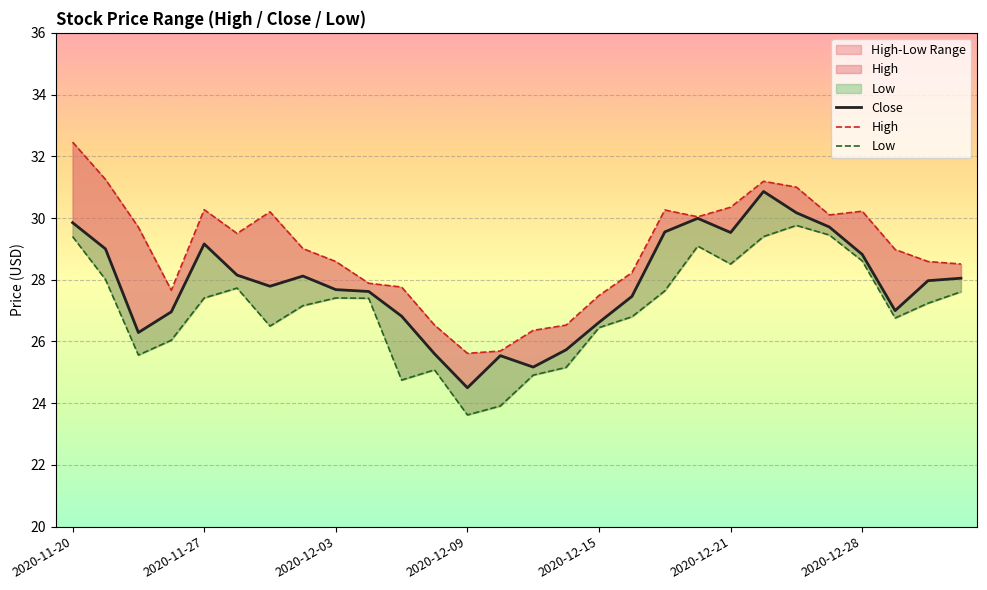

Which series has the widest spread of values?

High